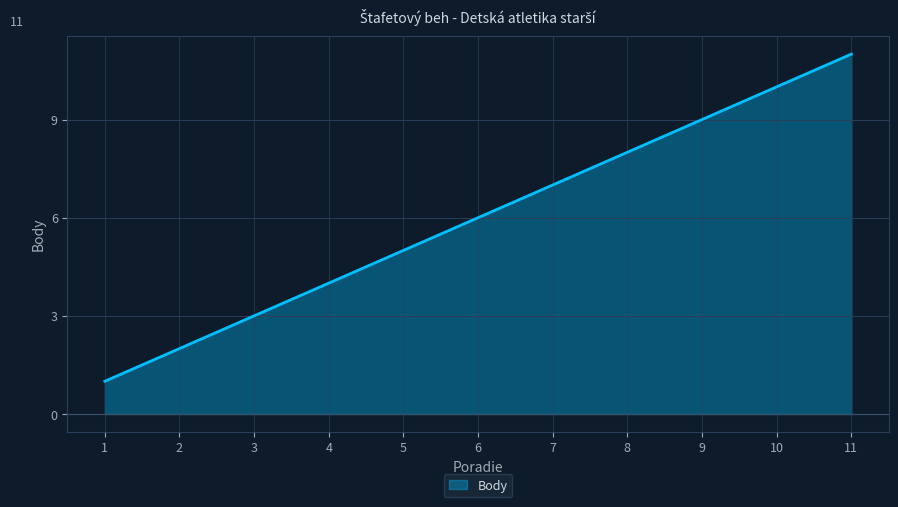

What is the average value?

6